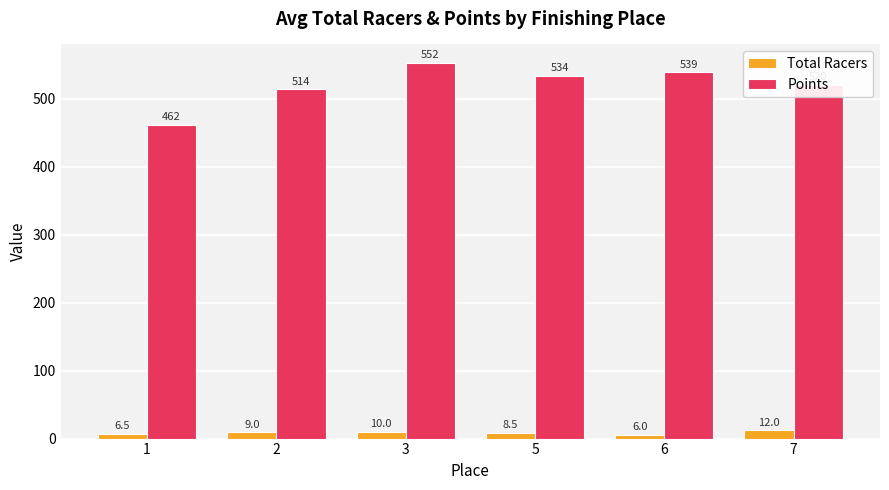

Reading left to right, transcribe all the data shown in this chart.

Total Racers: 6.5	9.0	10.0	8.5	6.0	12.0
Points: 461.6	513.7	552.1	533.9	538.6	520.4